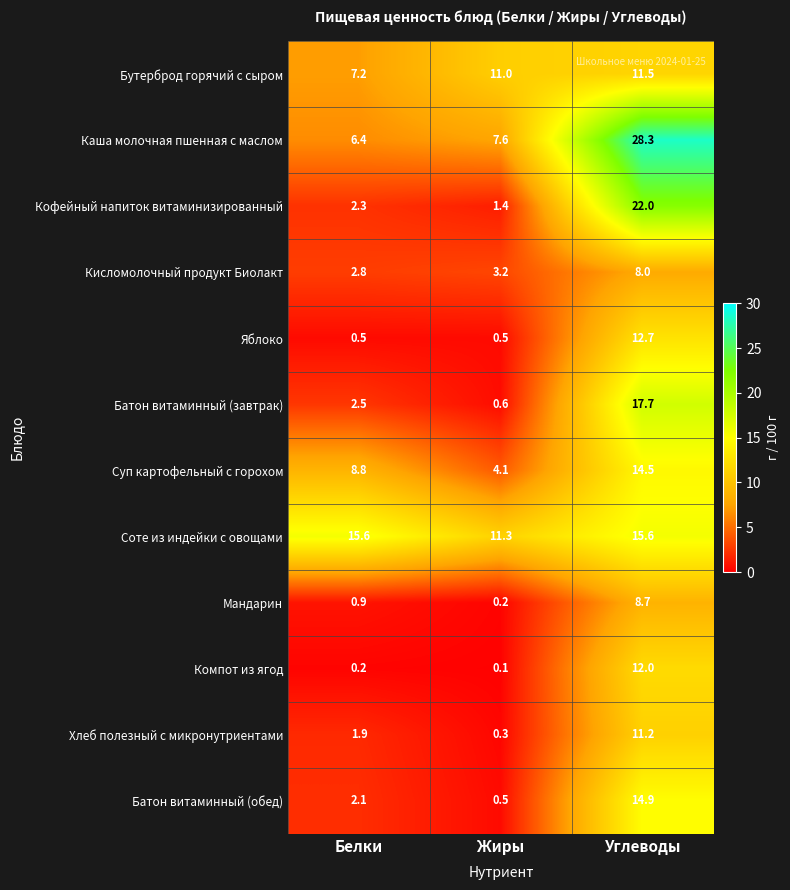

Count the number of data series in this chart.

12